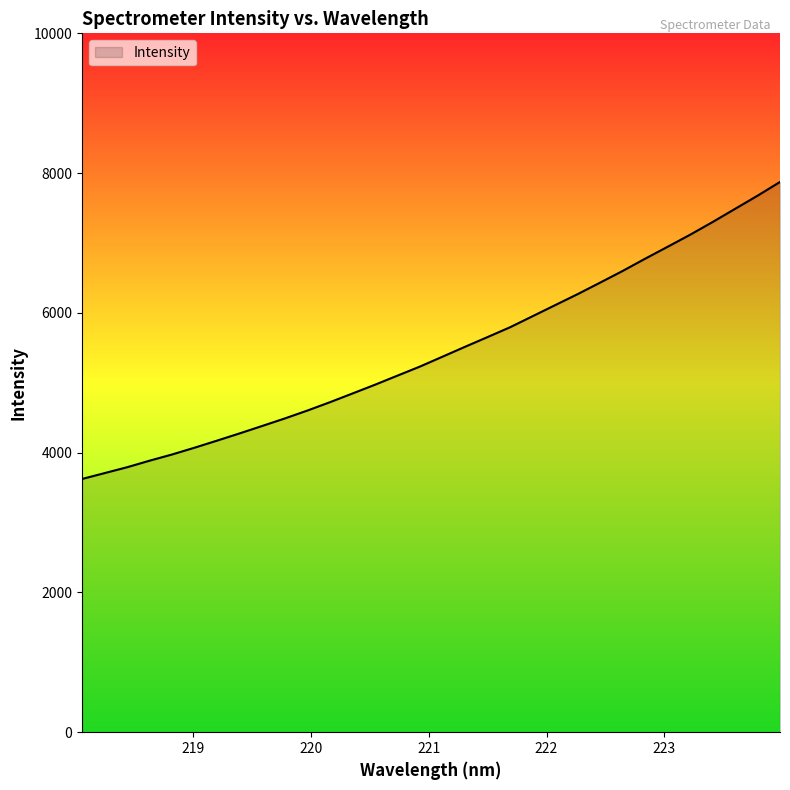

What is the greatest value displayed?

7873.4